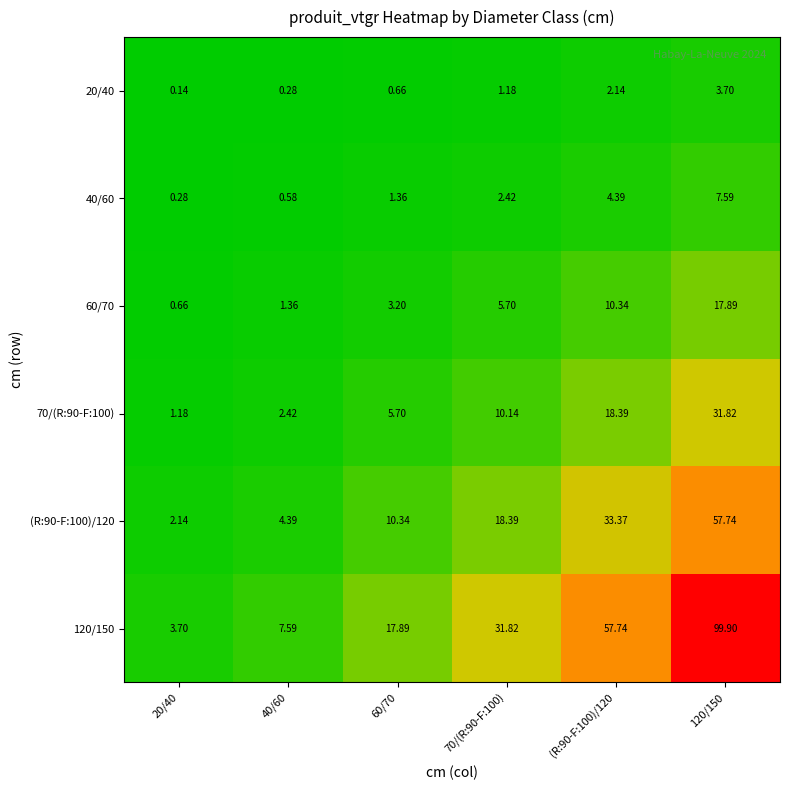

Is the value of 60/70 at 20/40 greater than the value of 70/(R:90-F:100) at 20/40?

No